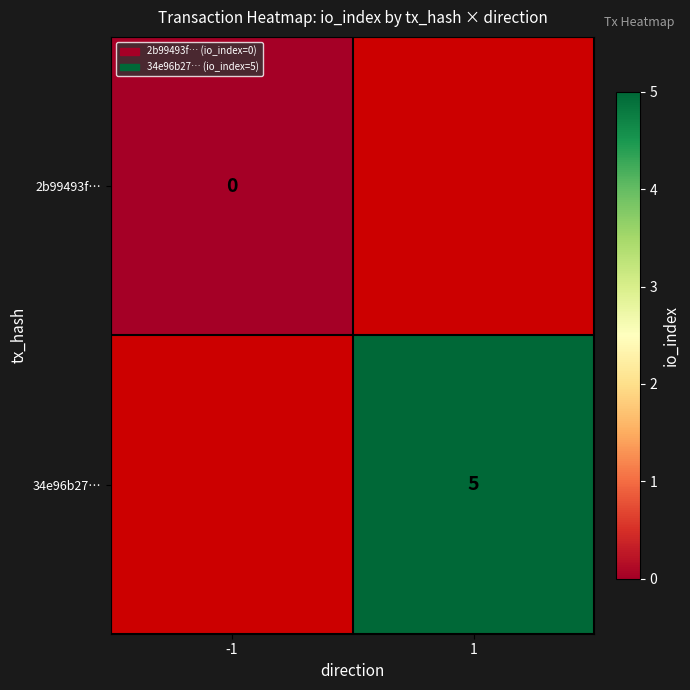

Rank the categories by 2b99493f… value from highest to lowest.

-1, 1